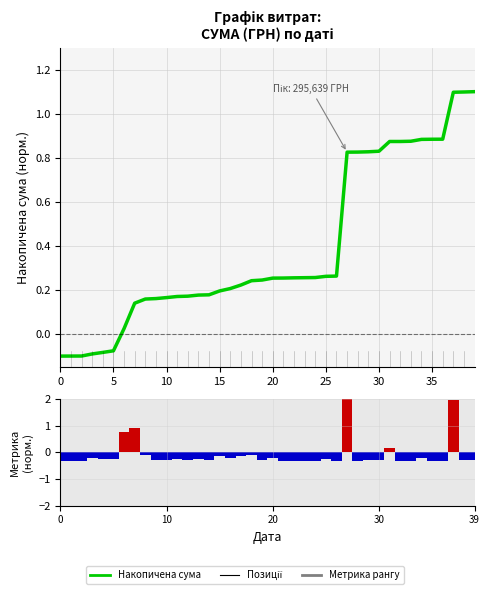

Reading left to right, list all the values displayed in this chart.

СУМА (ГРН): -0.1	-0.1	-0.1	-0.1	-0.1	-0.1	0.0	0.1	0.2	0.2	0.2	0.2	0.2	0.2	0.2	0.2	0.2	0.2	0.2	0.2	0.3	0.3	0.3	0.3	0.3	0.3	0.3	0.8	0.8	0.8	0.8	0.9	0.9	0.9	0.9	0.9	0.9	1.1	1.1	1.1
Ранг витрат: -0.3	-0.3	-0.3	-0.2	-0.2	-0.2	0.8	0.9	-0.1	-0.3	-0.3	-0.3	-0.3	-0.3	-0.3	-0.1	-0.2	-0.2	-0.1	-0.3	-0.2	-0.3	-0.3	-0.3	-0.3	-0.3	-0.3	5.7	-0.3	-0.3	-0.3	0.2	-0.3	-0.3	-0.2	-0.3	-0.3	1.9	-0.3	-0.3